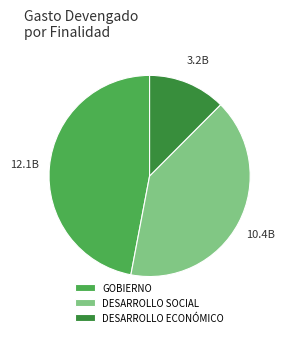

Does DESARROLLO ECONÓMICO account for over 50% of the chart?

No